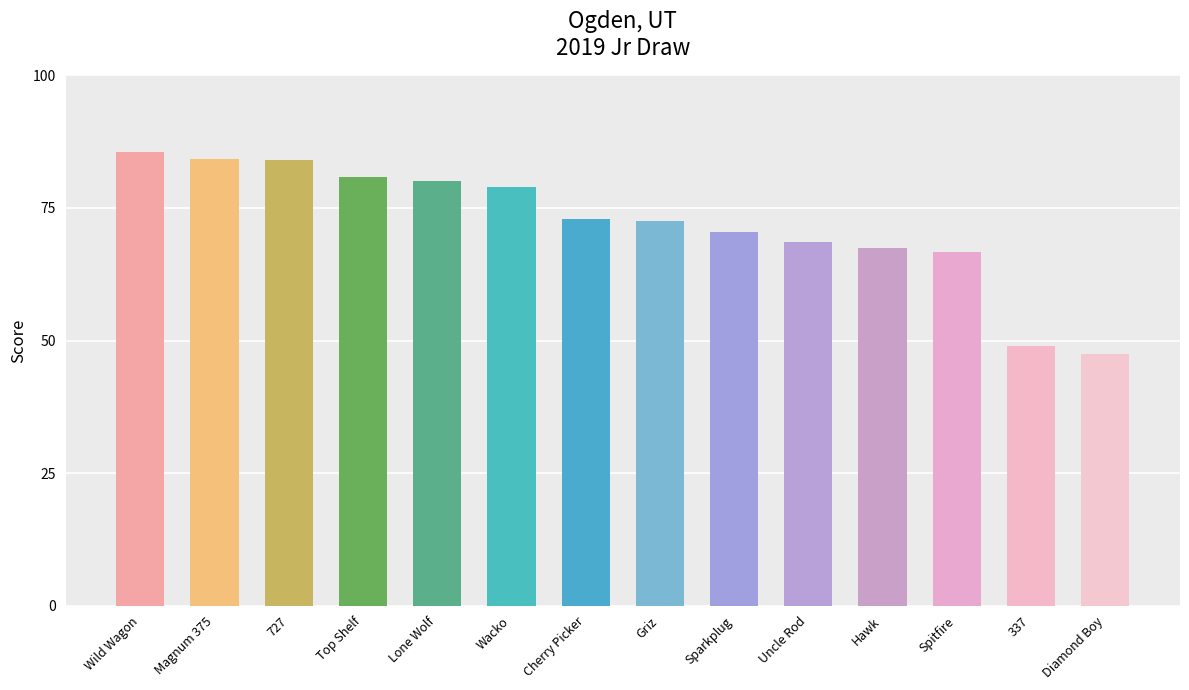

How many bars are there in total?

14